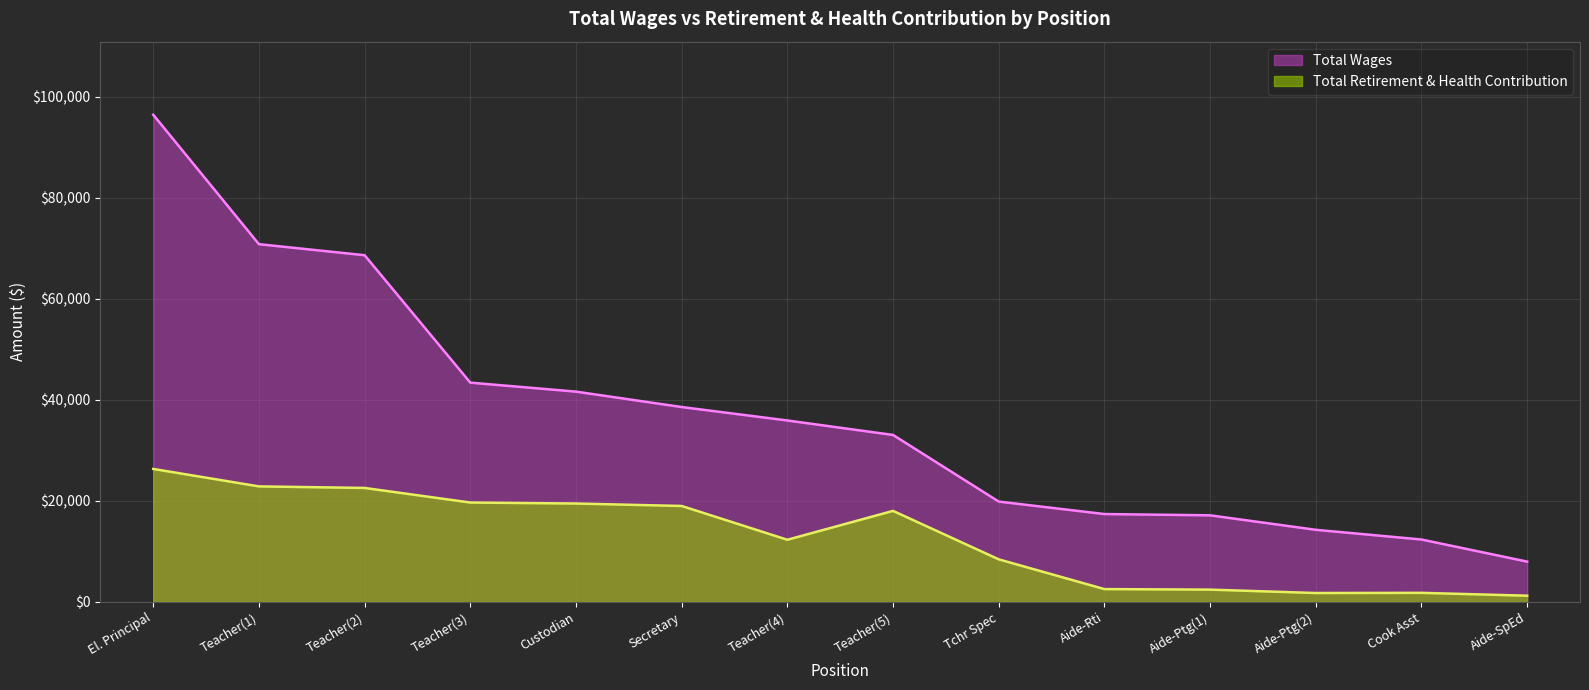

Reading left to right, list all the values displayed in this chart.

Total Wages: 96419	70805	68621	43403	41625	38577	35915	33051	19866	17398	17144	14281	12359	7984
Total Retirement & Health Contribution: 26325	22872	22563	19678	19481	18997	12311	18026	8433	2547	2443	1771	1806	1240